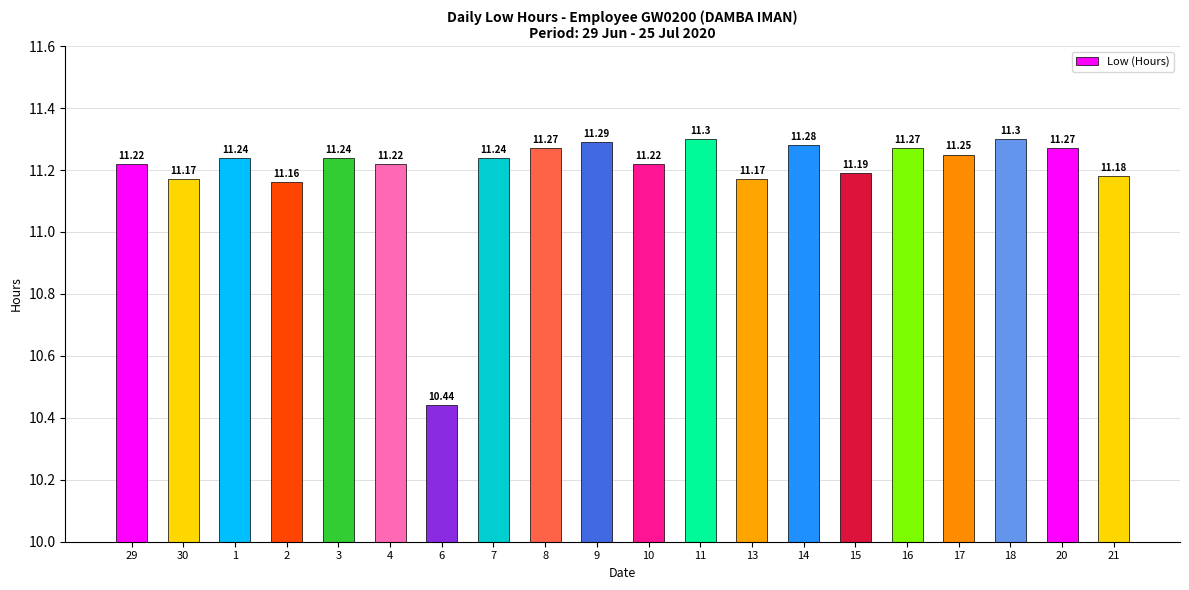

Where does the data first go above 11?

29